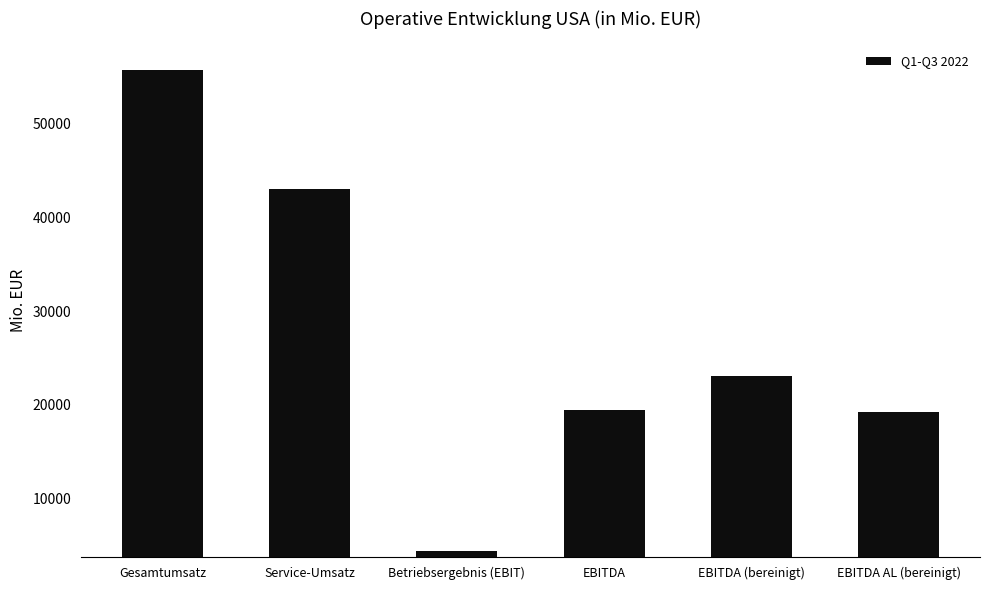

How many bars are there in total?

6